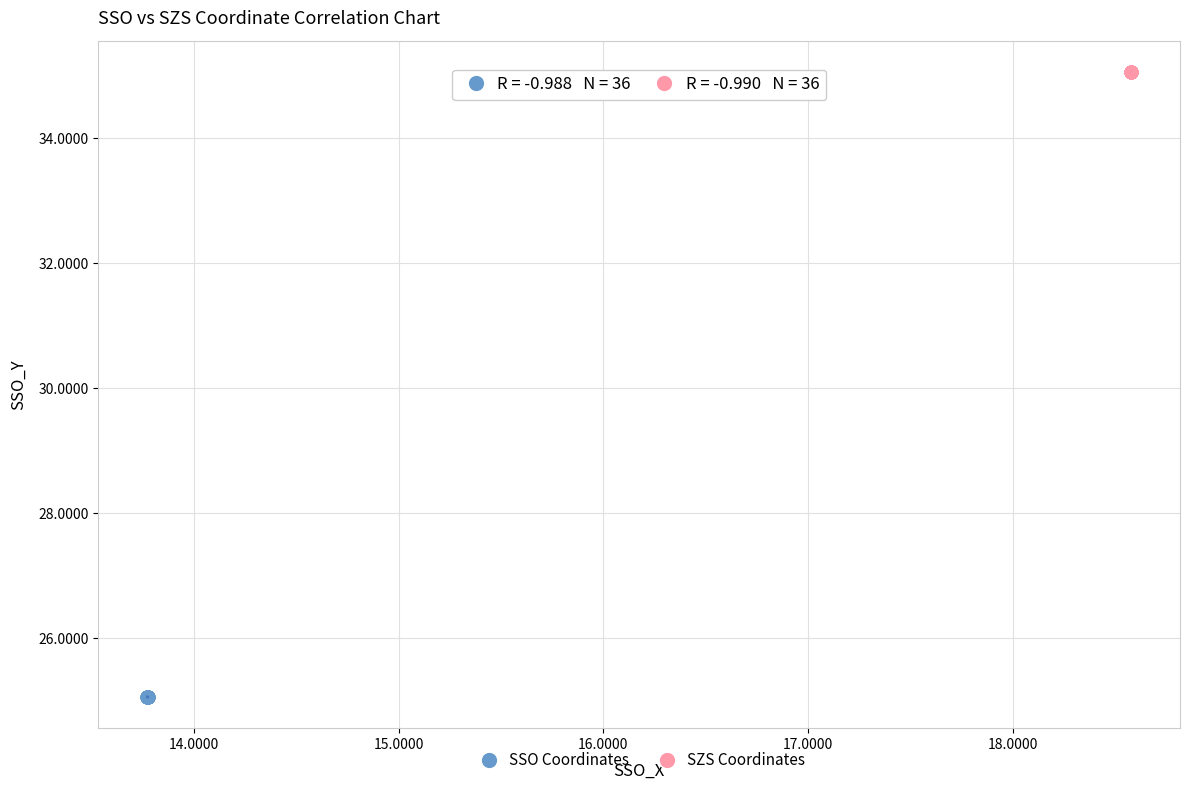

Which series contains the highest Y value?

SZS Coordinates